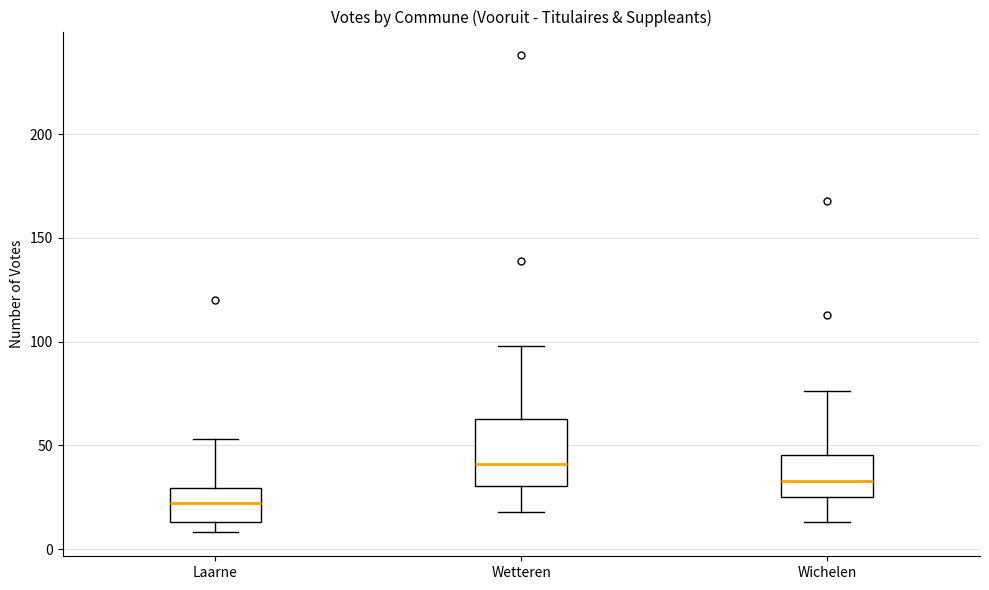

Reading left to right, transcribe this box plot: for each box, give where its median line is, the range the box spans, and where its two whiskers end, as read against the y-axis. The values are not printed on the chart, so give them approximately, as read against the axis.

Laarne: median 20, box 15 to 30, whiskers 10 to 55
Wetteren: median 40, box 30 to 65, whiskers 20 to 100
Wichelen: median 35, box 25 to 45, whiskers 15 to 75